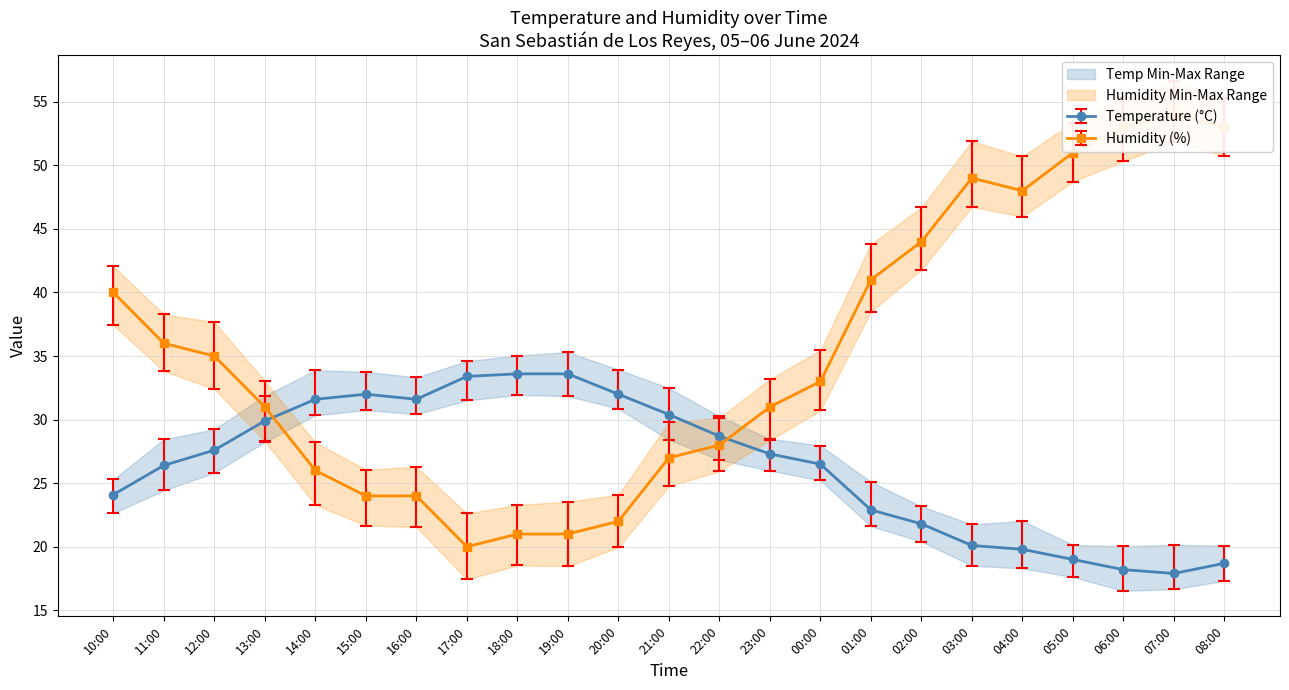

Reading right to left, list all the values displayed in this chart.

Temperature (°C): 08:00=18.7	07:00=17.9	06:00=18.2	05:00=19.0	04:00=19.8	03:00=20.1	02:00=21.8	01:00=22.9	00:00=26.5	23:00=27.3	22:00=28.7	21:00=30.4	20:00=32.0	19:00=33.6	18:00=33.6	17:00=33.4	16:00=31.6	15:00=32.0	14:00=31.6	13:00=29.9	12:00=27.6	11:00=26.4	10:00=24.1
Humidity (%): 08:00=53.0	07:00=54.0	06:00=53.0	05:00=51.0	04:00=48.0	03:00=49.0	02:00=44.0	01:00=41.0	00:00=33.0	23:00=31.0	22:00=28.0	21:00=27.0	20:00=22.0	19:00=21.0	18:00=21.0	17:00=20.0	16:00=24.0	15:00=24.0	14:00=26.0	13:00=31.0	12:00=35.0	11:00=36.0	10:00=40.0